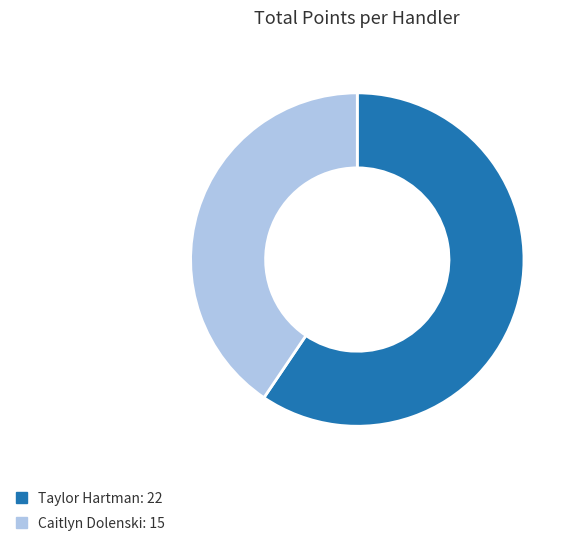

True or false: Caitlyn Dolenski accounts for 41% of the total.

True